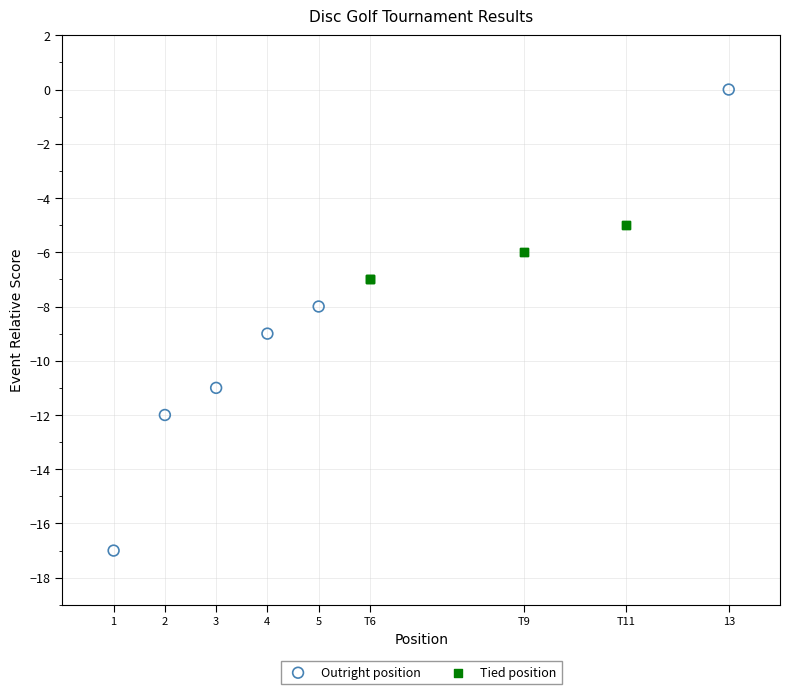

Which series has the widest spread of Y values?

Outright position